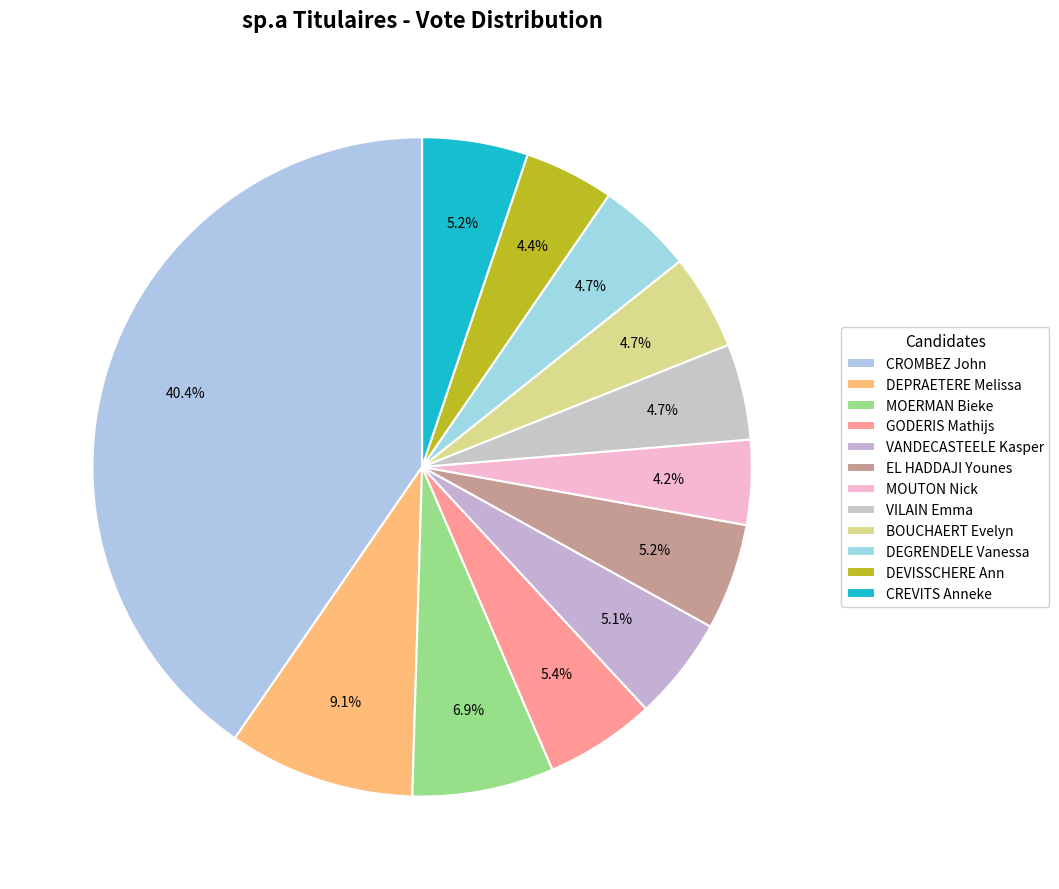

Count the number of slices in the pie.

12